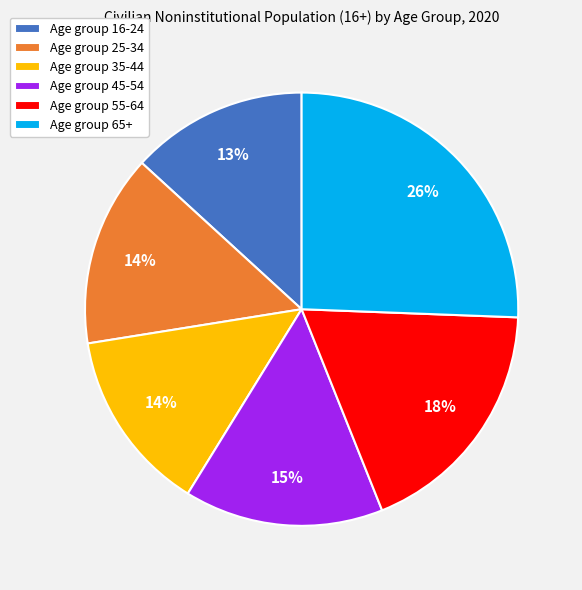

Is it true that Age group 16-24 is 19% of the pie?

False